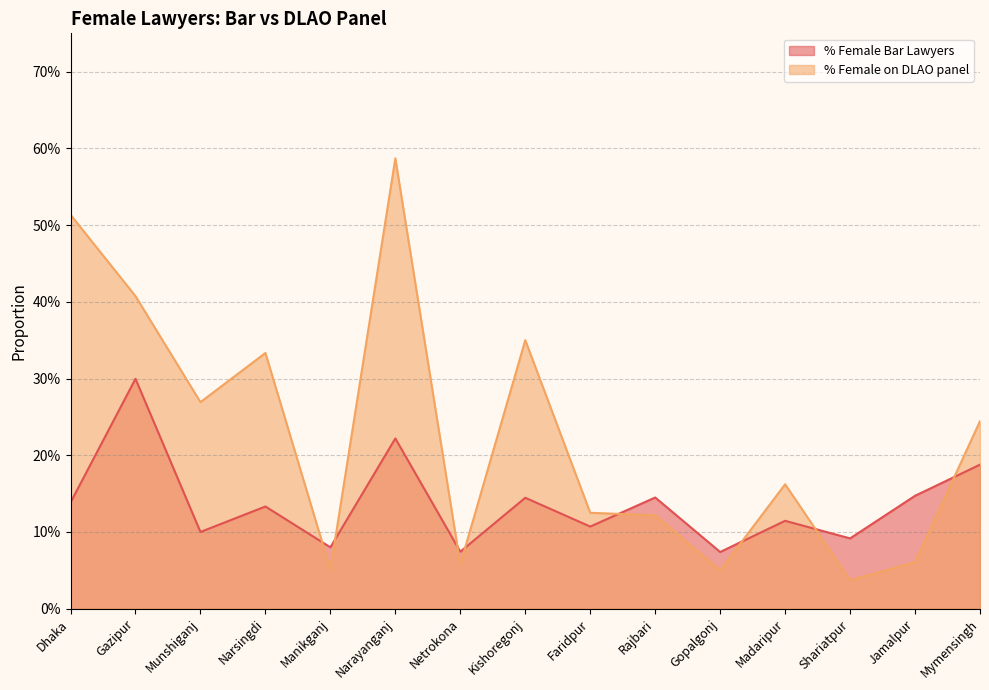

Is it true that % Female on DLAO panel equals 0.1 at Faridpur?

True